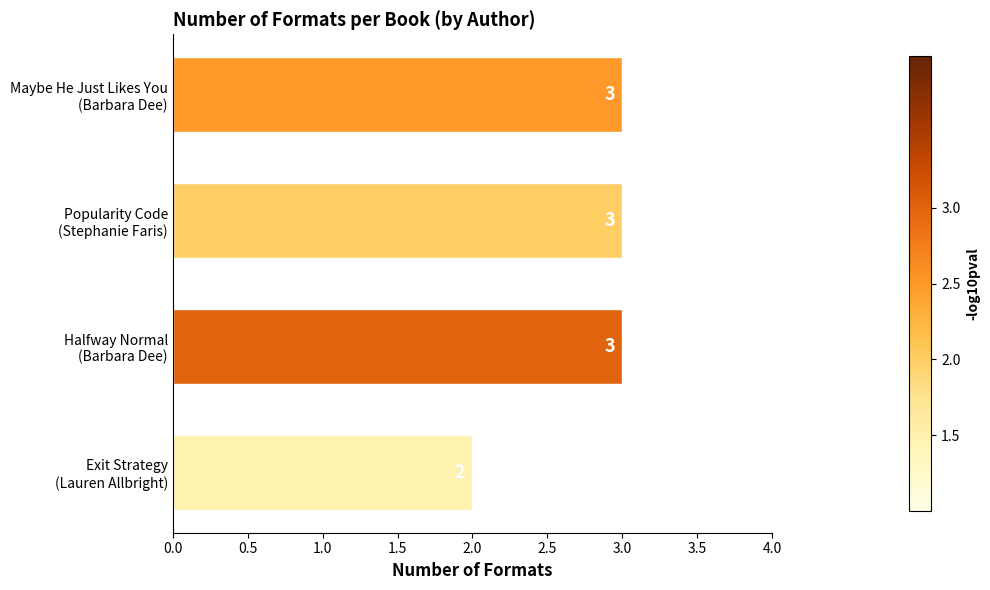

Which label corresponds to the smallest value in the chart?

Exit Strategy
(Lauren Allbright)